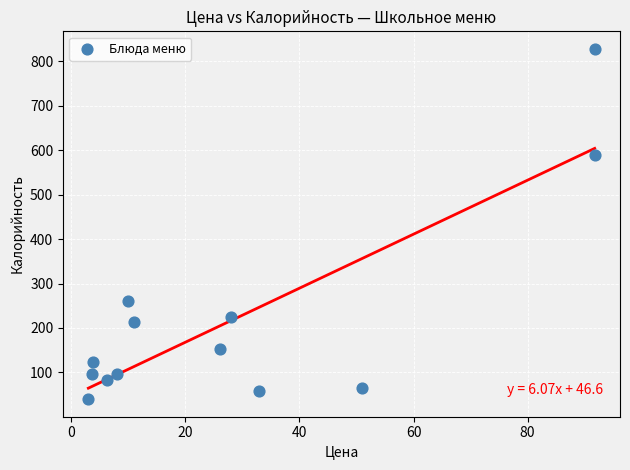

What Y value in the scatter plot is closest to 433?

590.0